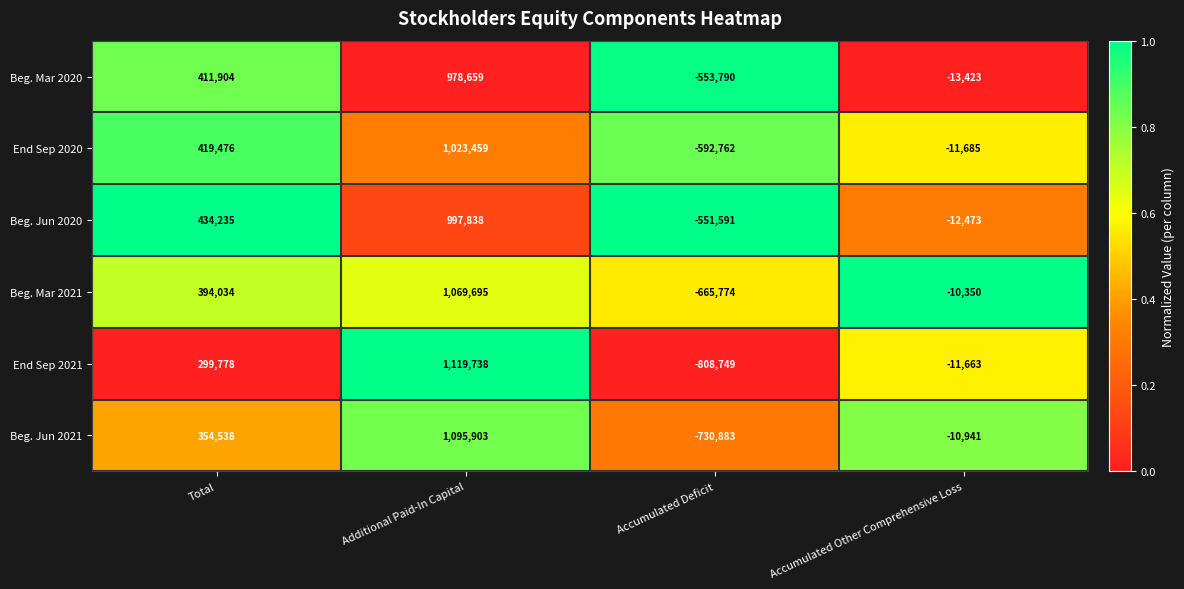

Reading left to right, transcribe all the data shown in this chart.

Beg. Mar 2020: Total=411904	Additional Paid-In Capital=978659	Accumulated Deficit=-553790	Accumulated Other Comprehensive Loss=-13423
End Sep 2020: Total=419476	Additional Paid-In Capital=1023459	Accumulated Deficit=-592762	Accumulated Other Comprehensive Loss=-11685
Beg. Jun 2020: Total=434235	Additional Paid-In Capital=997838	Accumulated Deficit=-551591	Accumulated Other Comprehensive Loss=-12473
Beg. Mar 2021: Total=394034	Additional Paid-In Capital=1069695	Accumulated Deficit=-665774	Accumulated Other Comprehensive Loss=-10350
End Sep 2021: Total=299778	Additional Paid-In Capital=1119738	Accumulated Deficit=-808749	Accumulated Other Comprehensive Loss=-11663
Beg. Jun 2021: Total=354538	Additional Paid-In Capital=1095903	Accumulated Deficit=-730883	Accumulated Other Comprehensive Loss=-10941